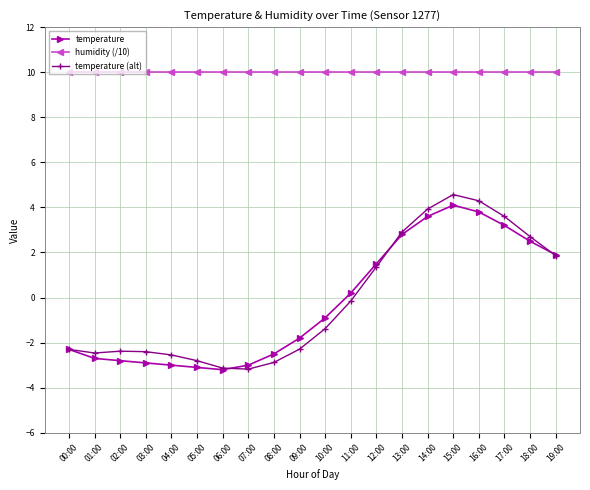

What is the spread (max minus min) of values at 15:00?

5.9